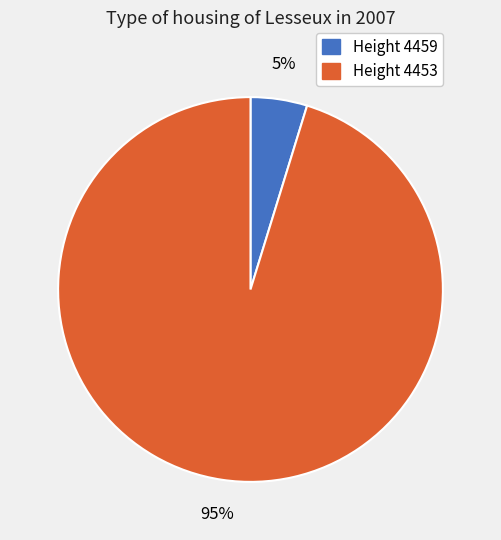

Count the number of slices in the pie.

2